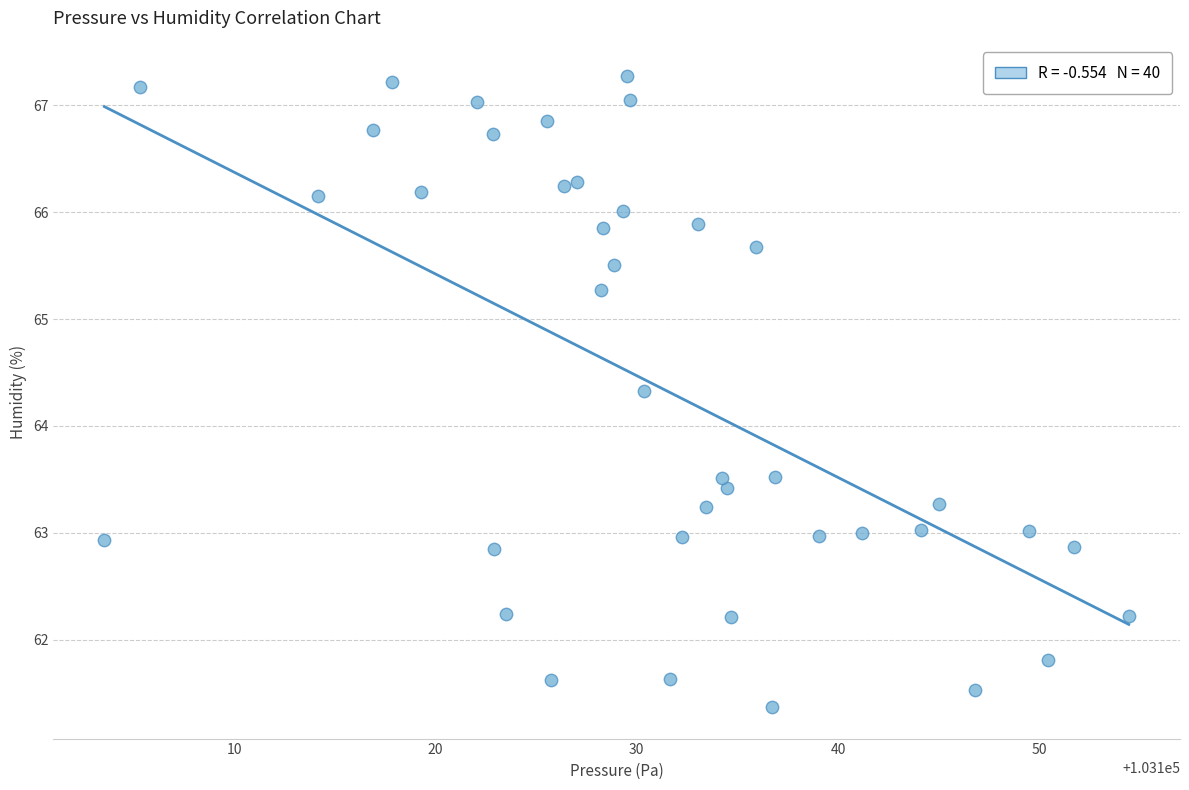

What Y value in the scatter plot is closest to 64?

64.3